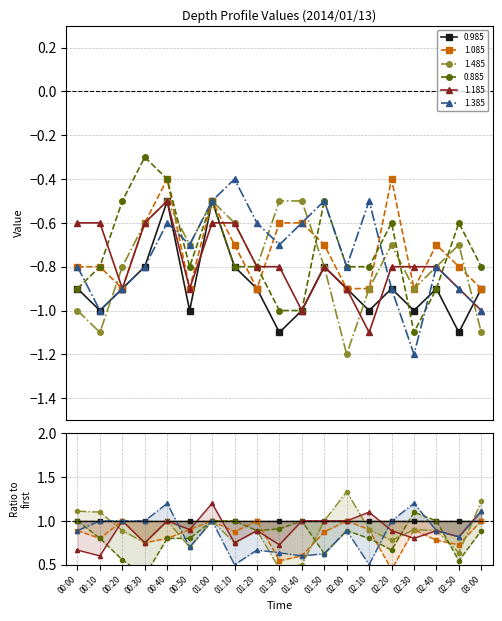

What is the label of the 14th point from the right?

00:50